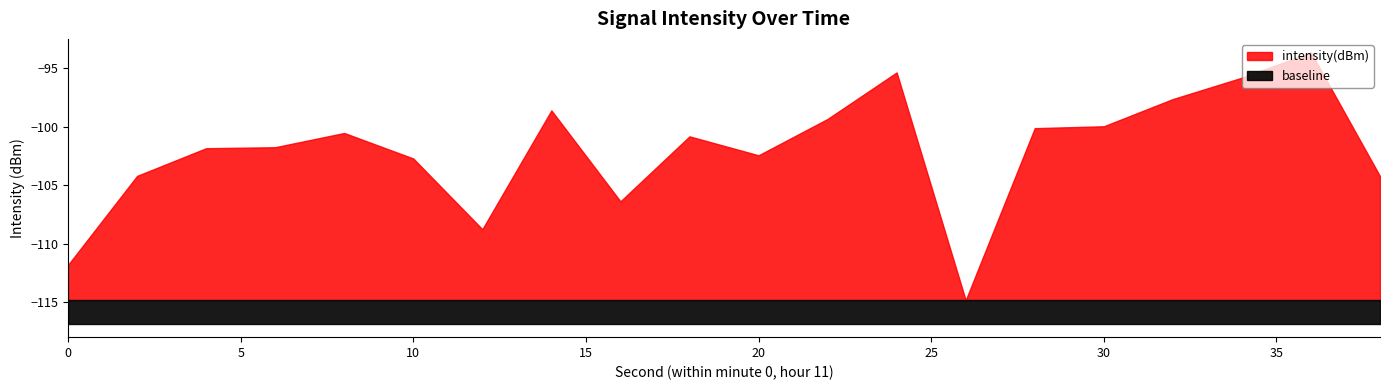

The chart shows a value of -133.3 at 6. True or false?

False